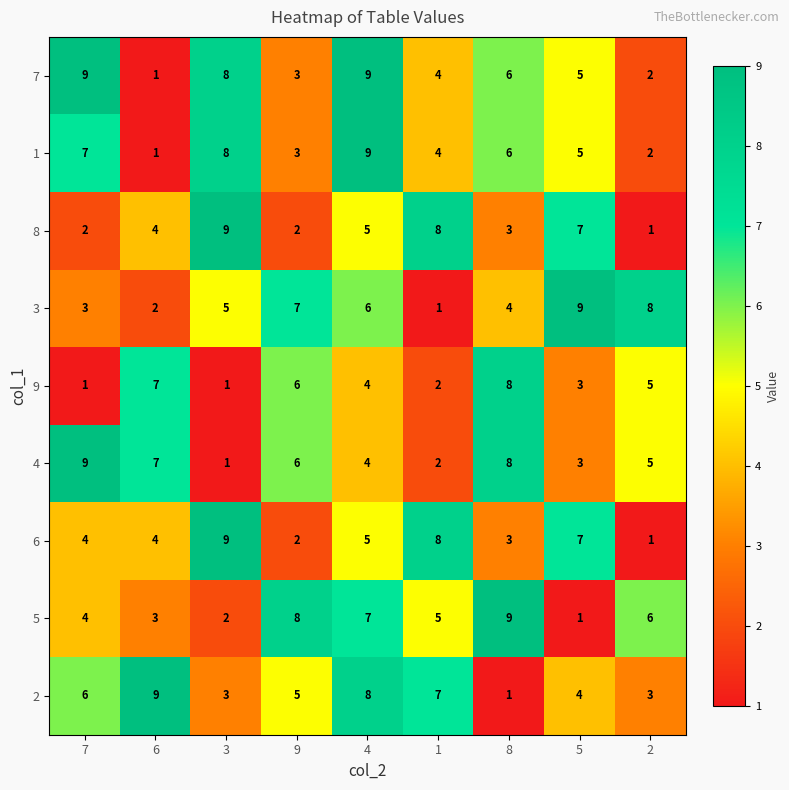

What is the sum of the 6 values at 2 and 9?

3